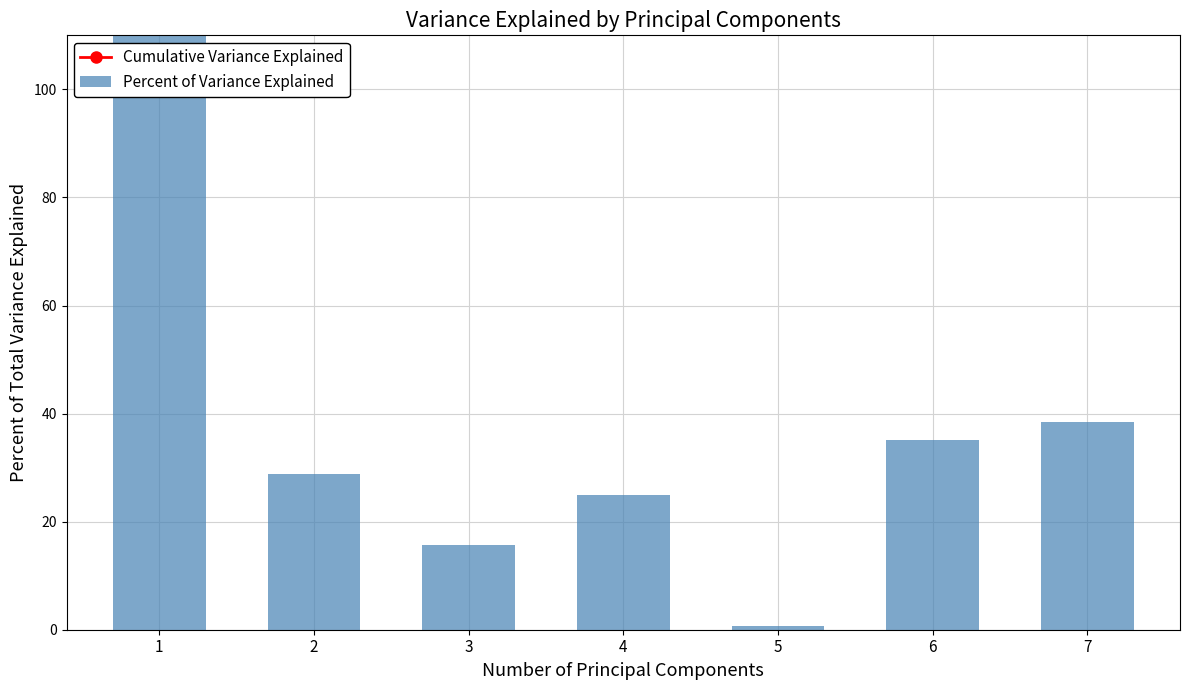

What is the maximum value for Percent of Variance Explained?

2324.5